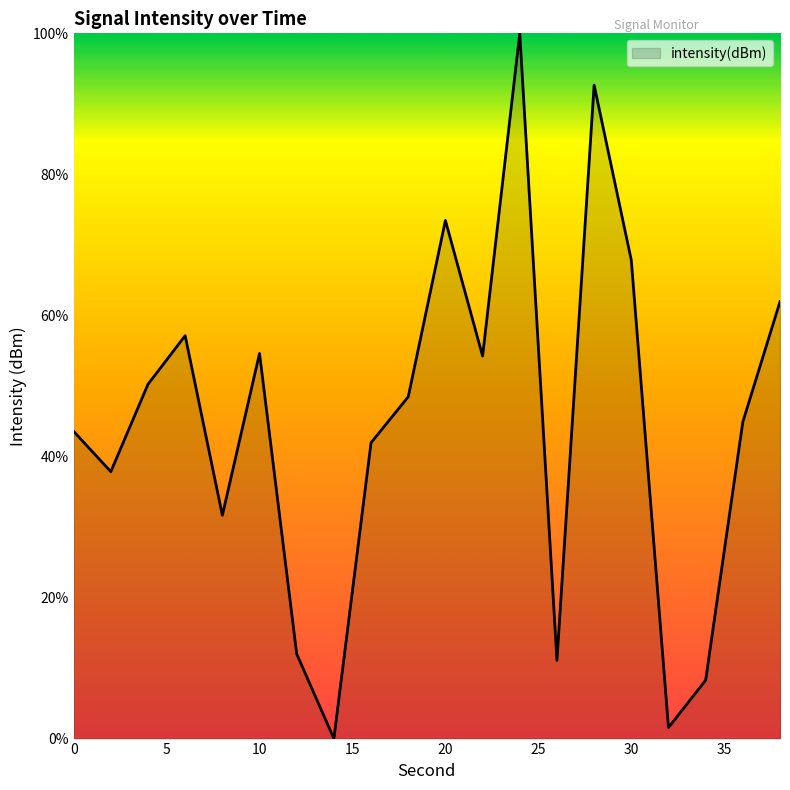

Does the chart display data point markers on the line(s)?

No